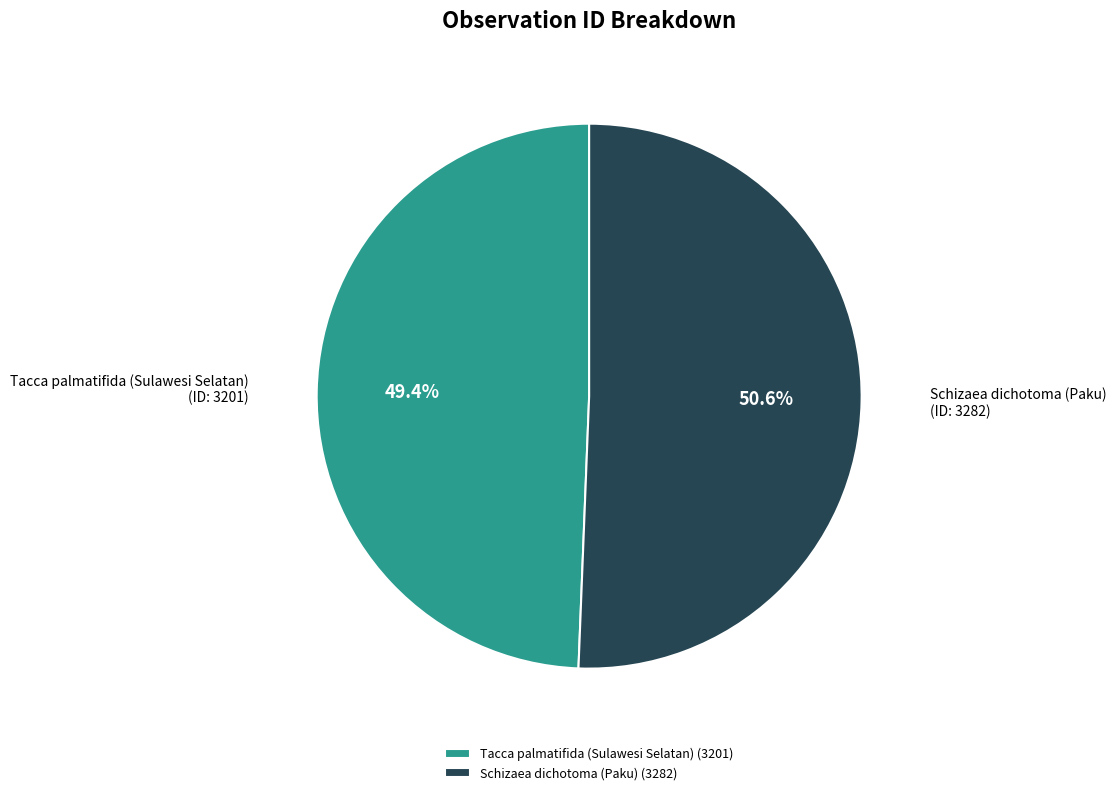

What percentage is the Schizaea dichotoma (Paku) slice, to the nearest percent?

51%